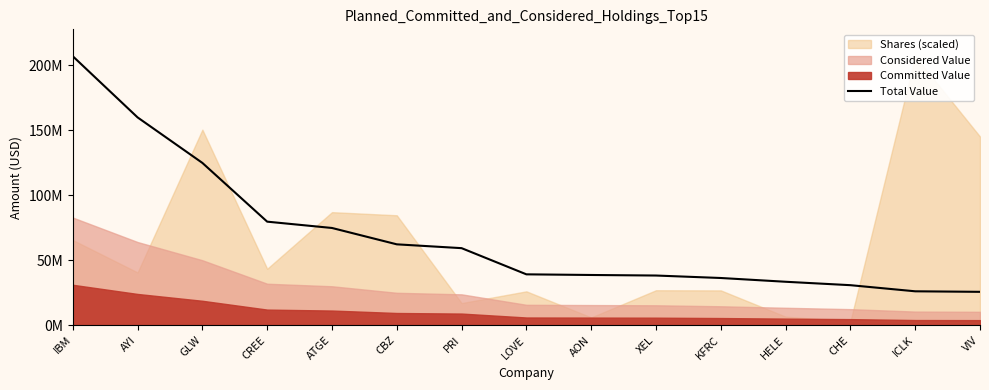

How many lines are shown in the chart?

1